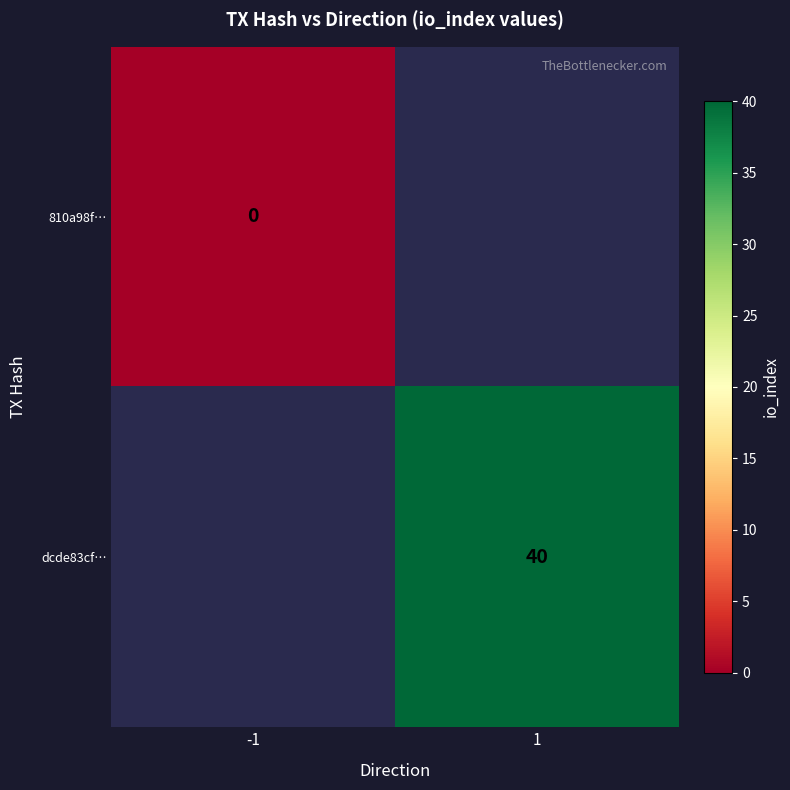

The value of dcde83cf… at 1 is 26. True or false?

False